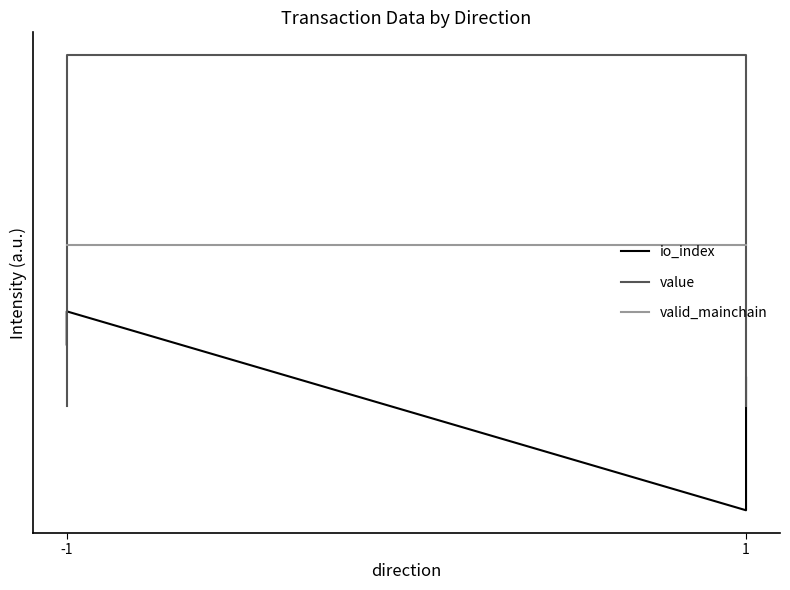

Rank the series by their maximum value, from lowest to highest.

io_index, valid_mainchain, value